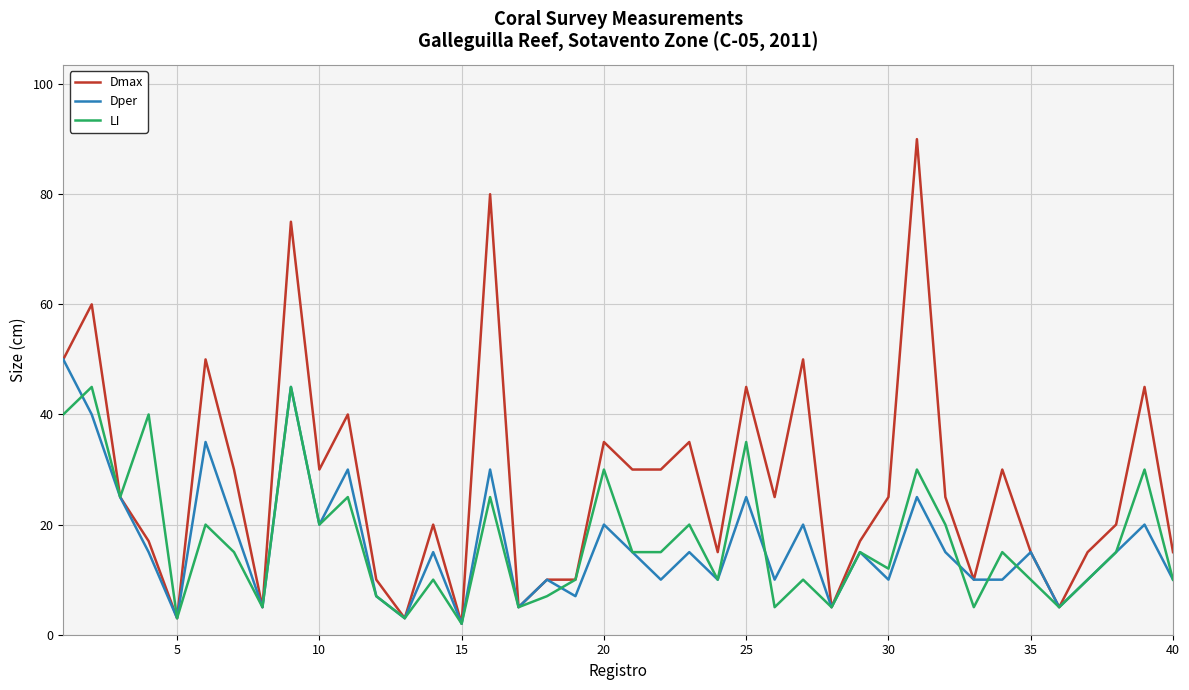

Rank the series by their maximum value, from highest to lowest.

Dmax, Dper, LI